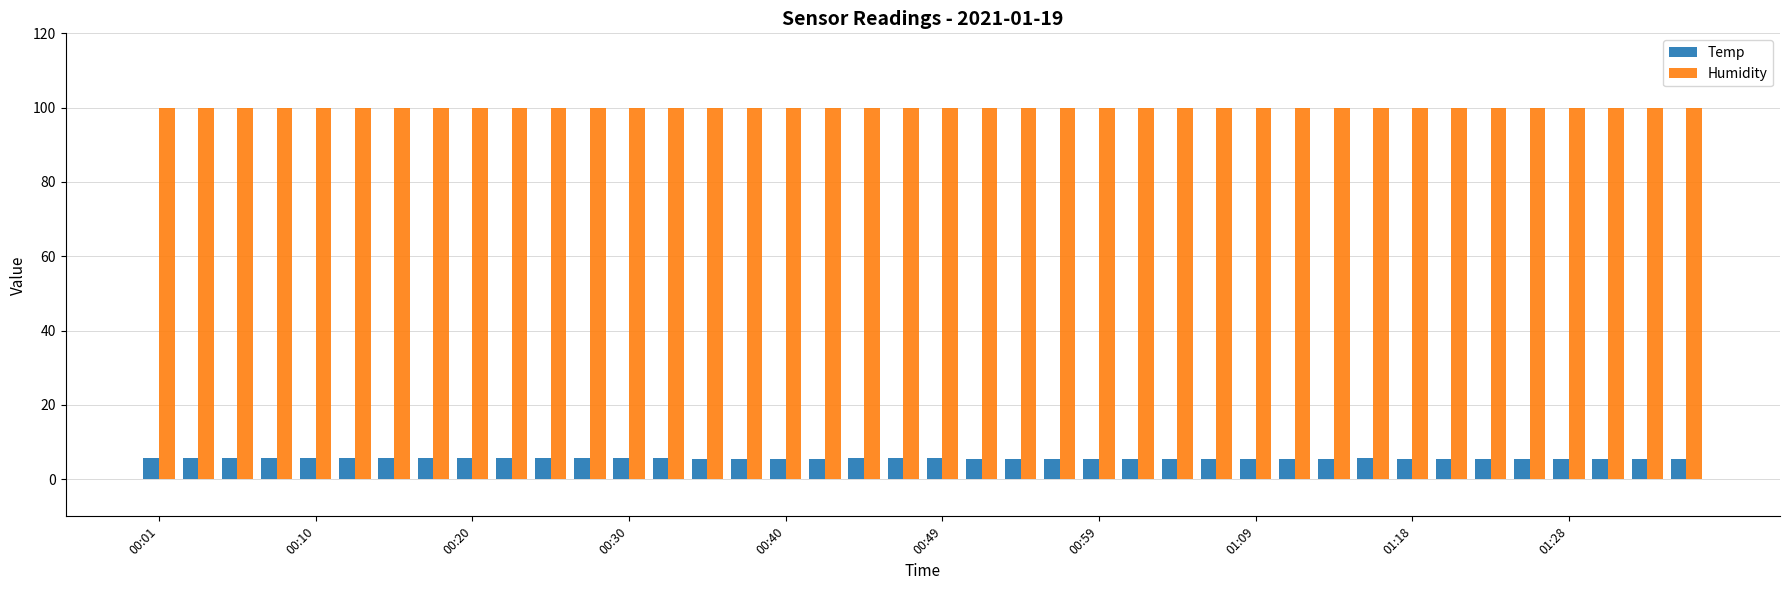

Which series has the largest total across all categories?

Humidity